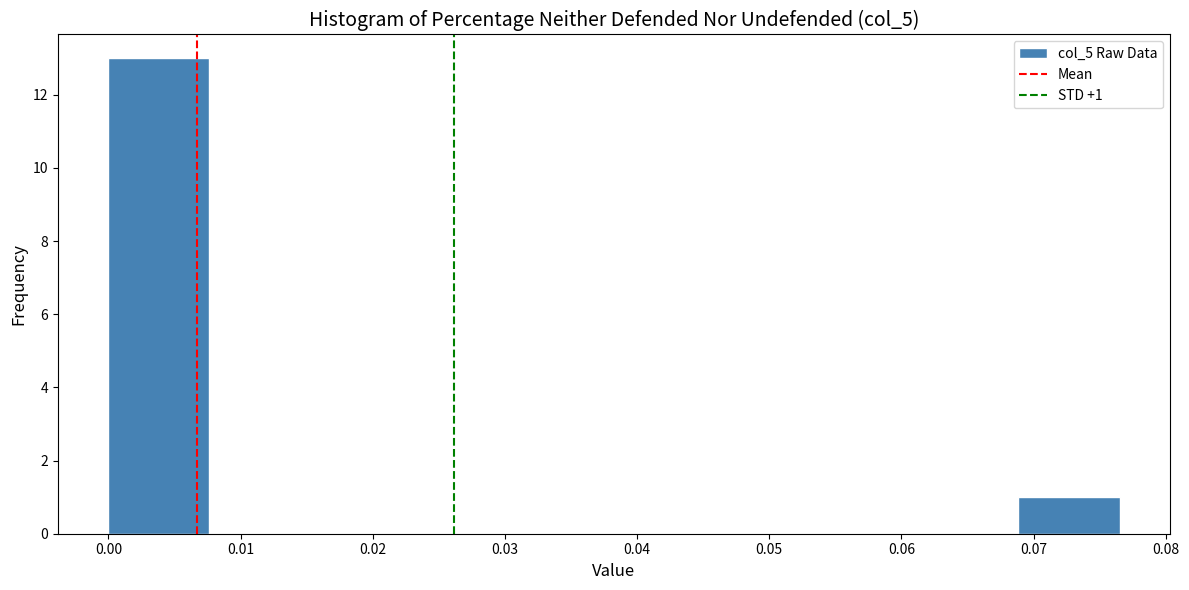

Which range on the x-axis has the tallest bar?

0.000 to 0.008